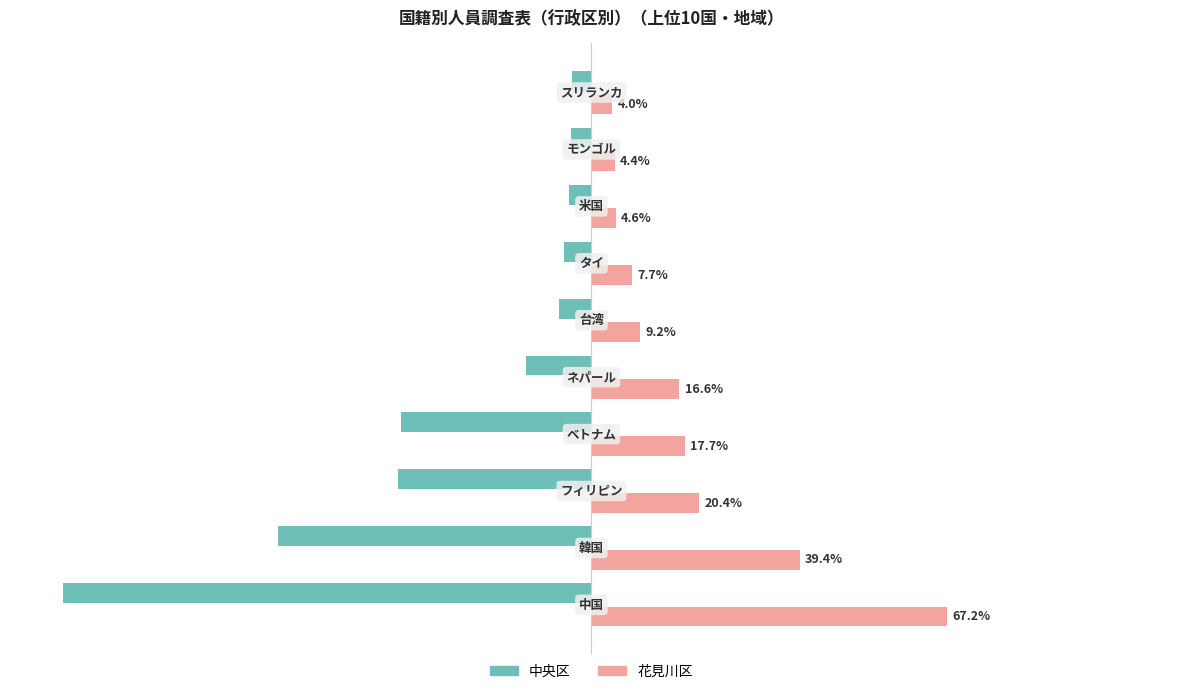

What are all the series names shown in the legend?

中央区, 花見川区